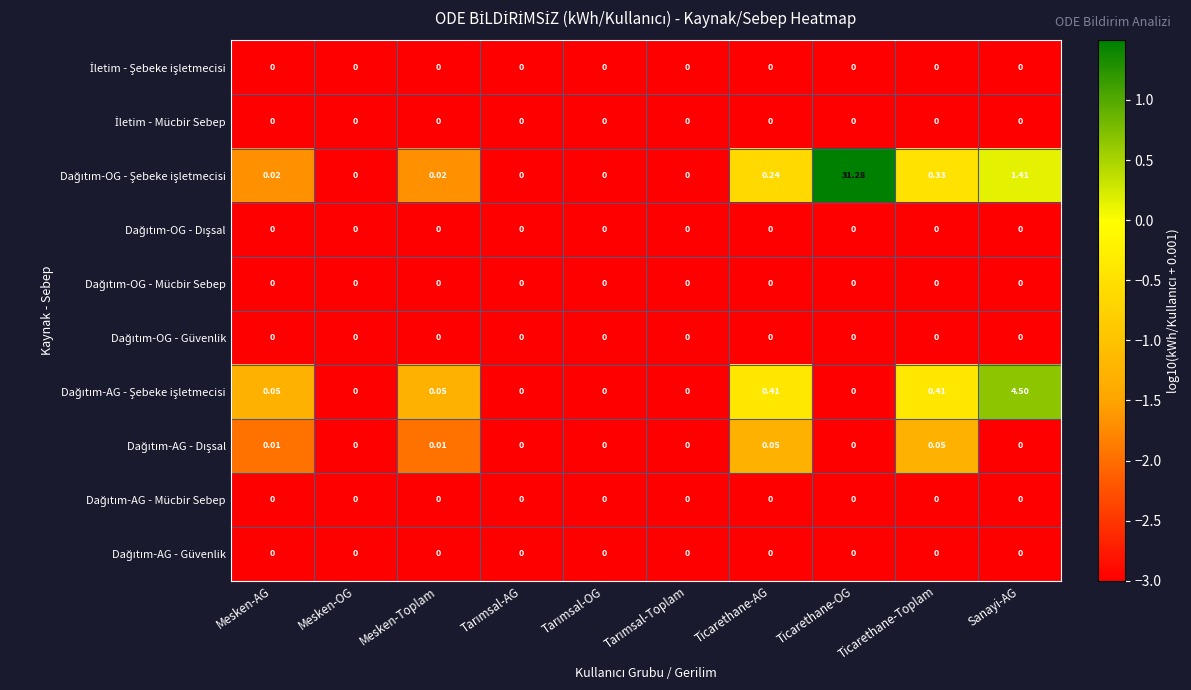

At which category is the sum across all series the highest?

Ticarethane-OG